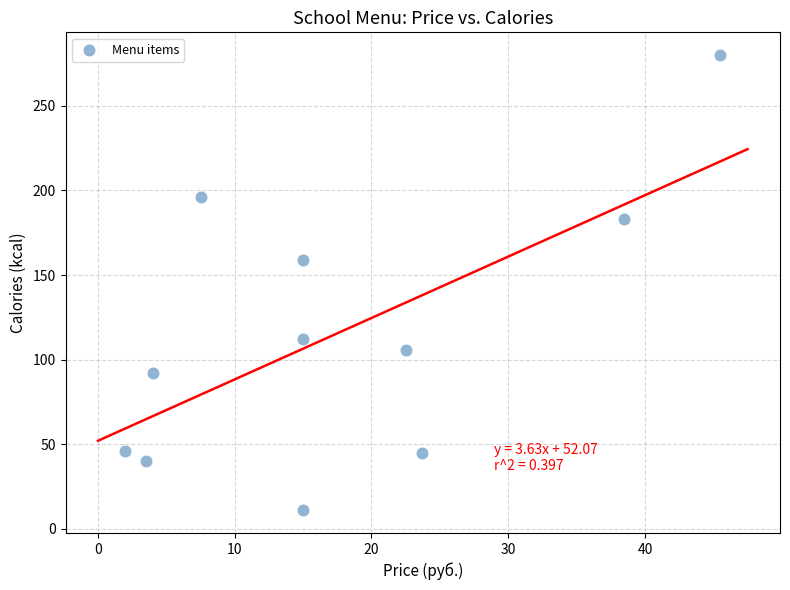

What Y value in the scatter plot is closest to 145?

159